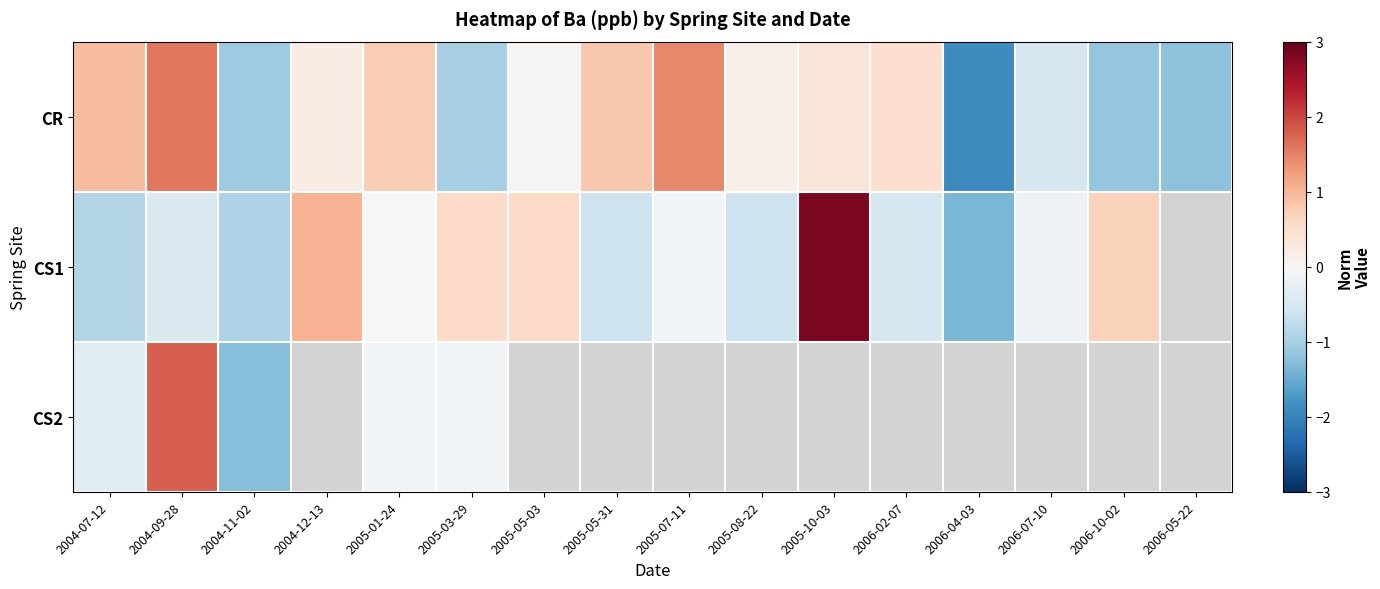

What is the difference between the highest and lowest values at 2004-11-02?

0.3